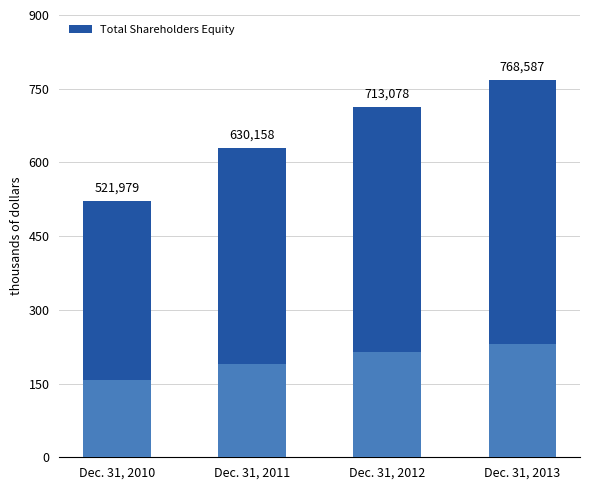

What is the maximum value shown in the chart?

768587